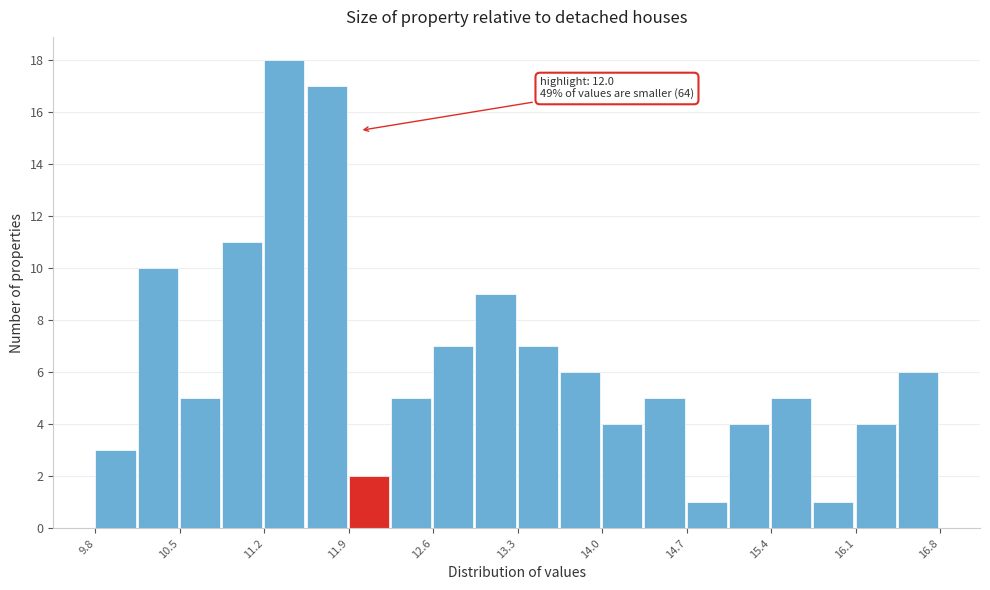

Read against the x-axis, roughly where is the centre of the tallest bar?

11.4